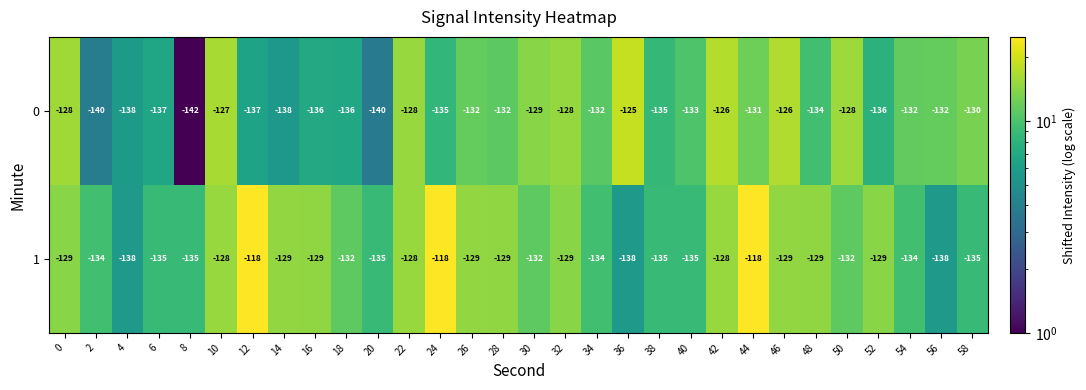

What is the minimum value shown in the chart?

-142